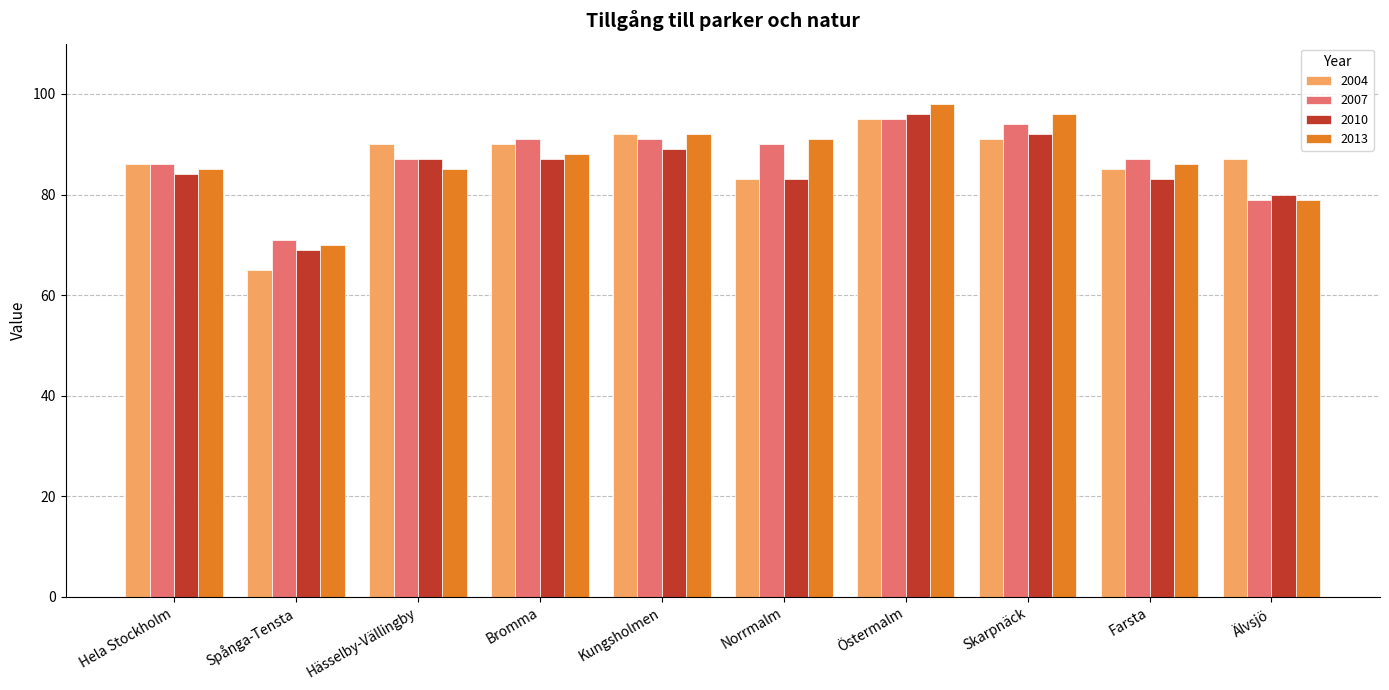

Are the bars grouped side by side (vs. stacked)?

Yes